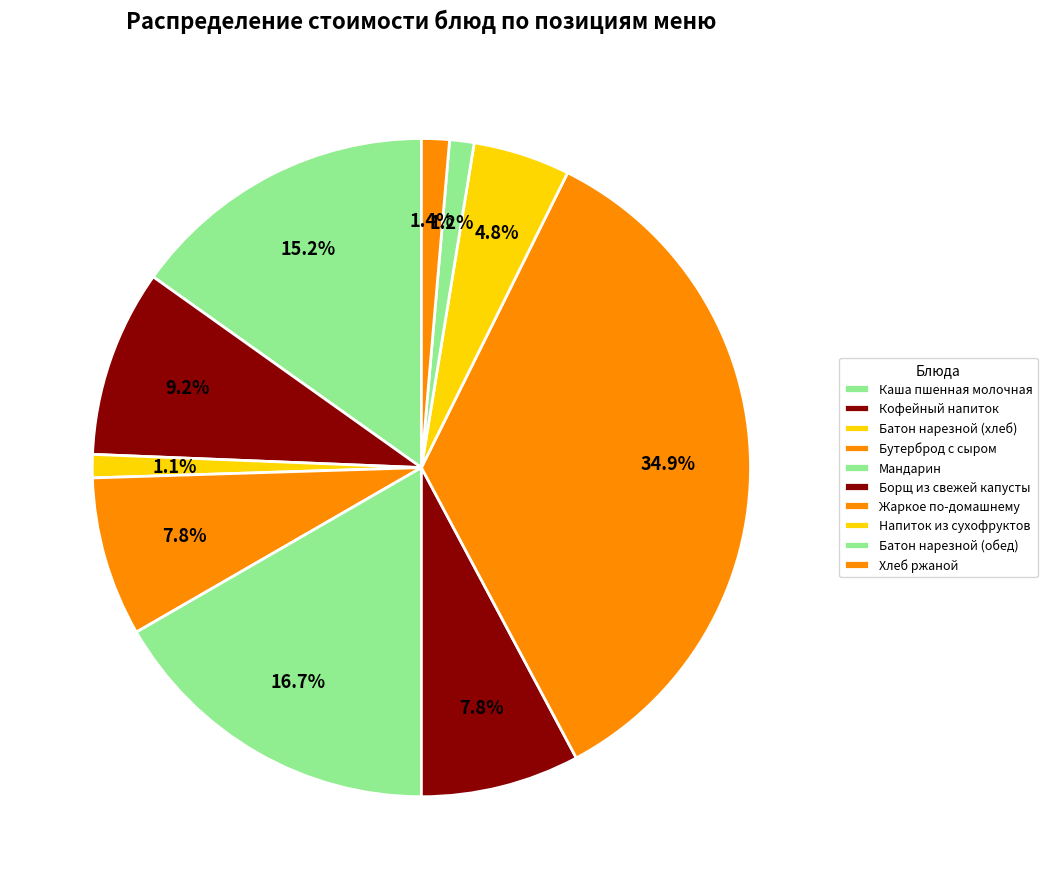

Approximately how many times larger is the value at Жаркое по-домашнему compared to Кофейный напиток?

3.8